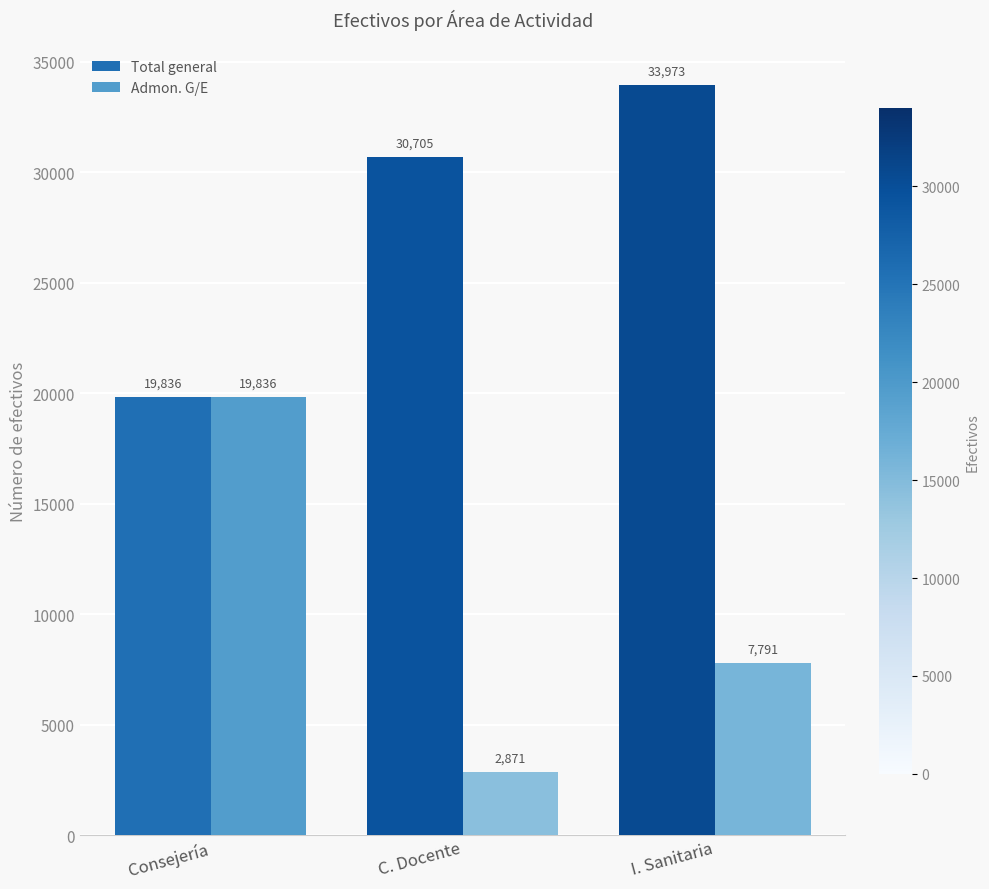

Which series has the largest range (max minus min)?

Admon. G/E